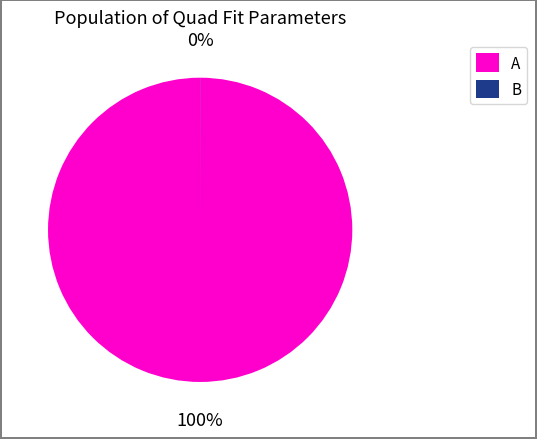

To the nearest percent, what is the difference between the largest and smallest slice percentages?

100%